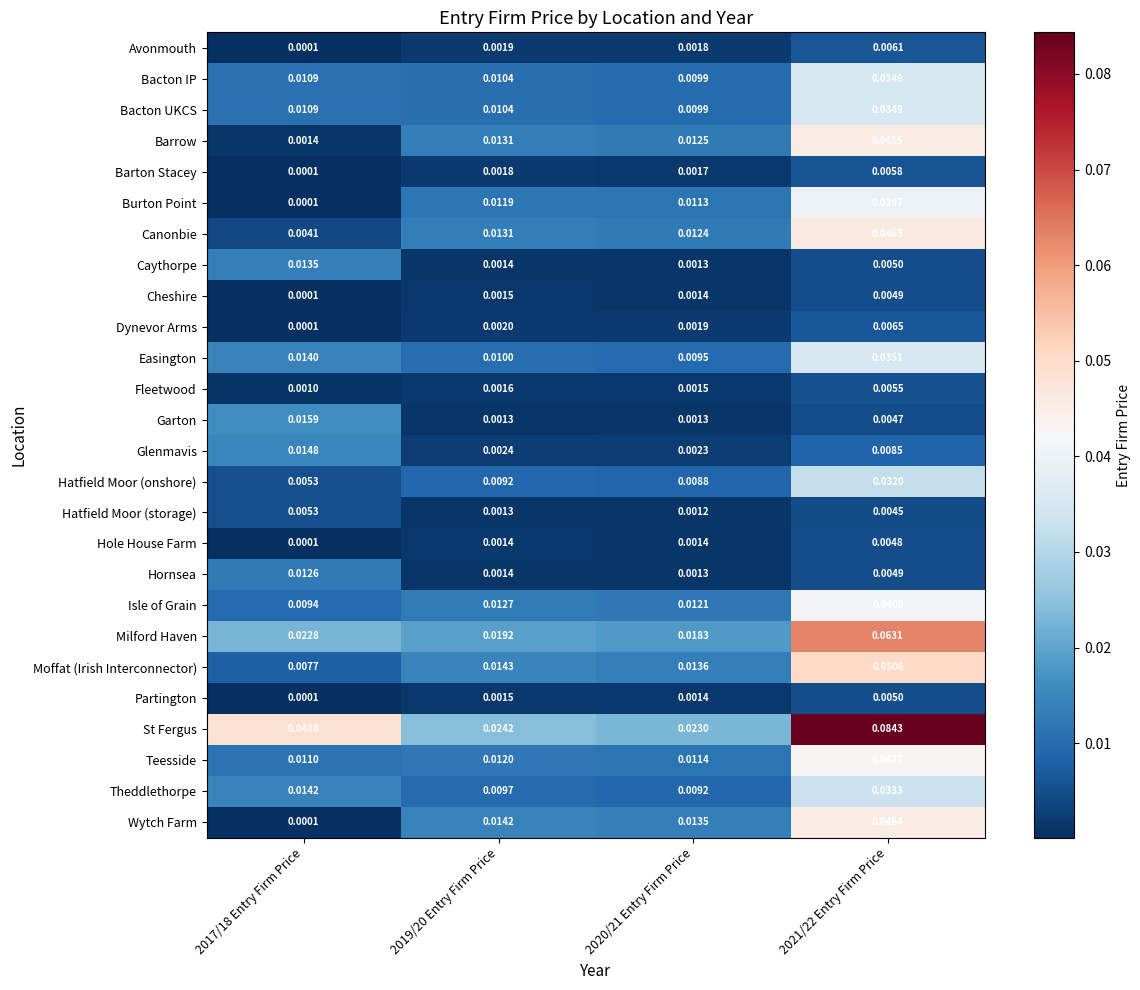

At which category does the chart reach its peak across all series?

2021/22 Entry Firm Price